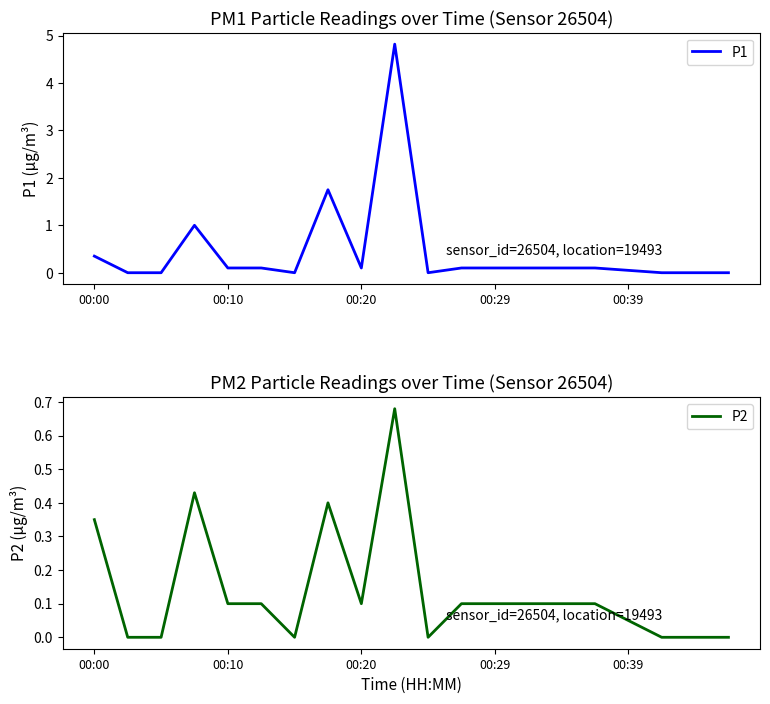

The P2 series shows 0.2 at 00:29. True or false?

False